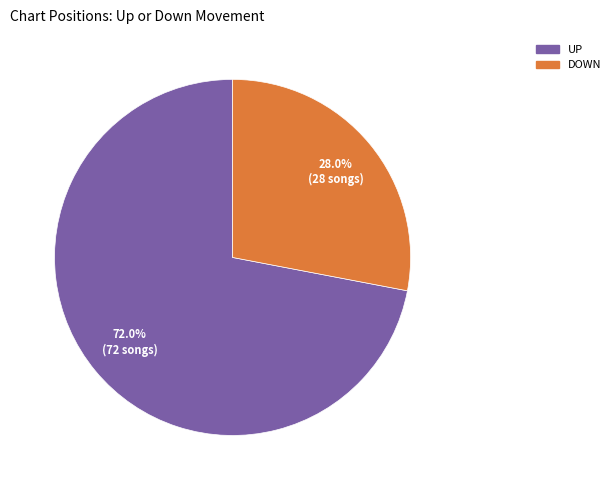

Is there any slice that represents more than half of the pie?

Yes